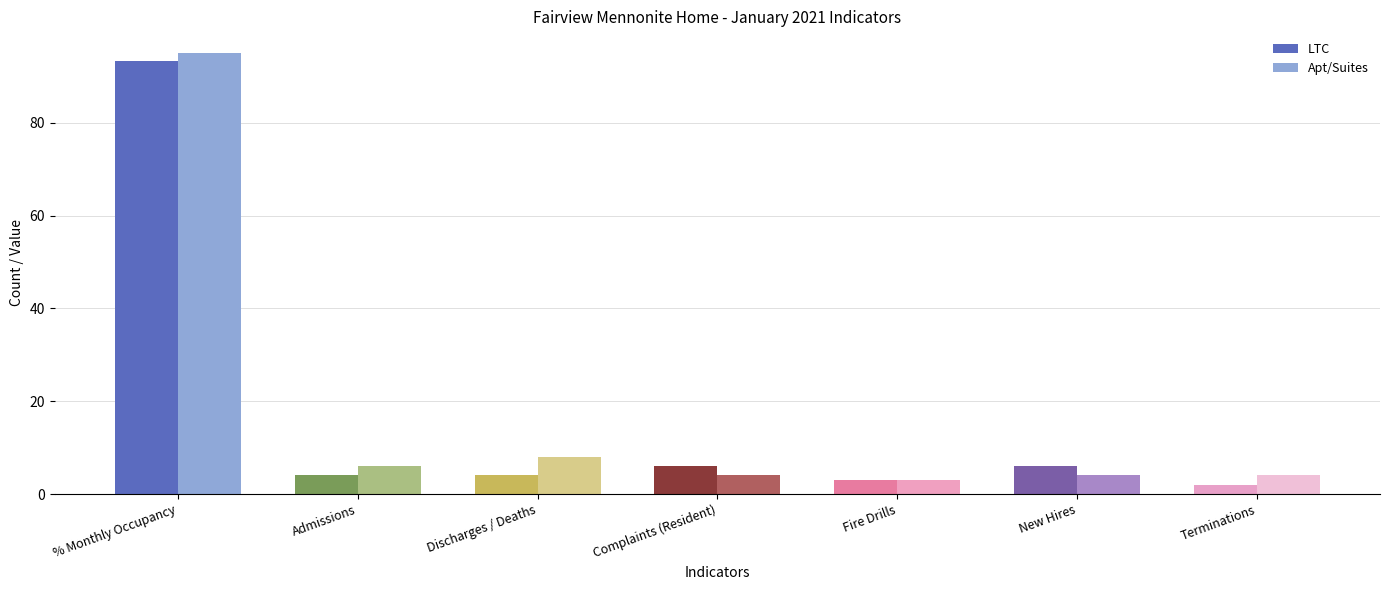

What is the label of the 1st bar from the right?

Terminations